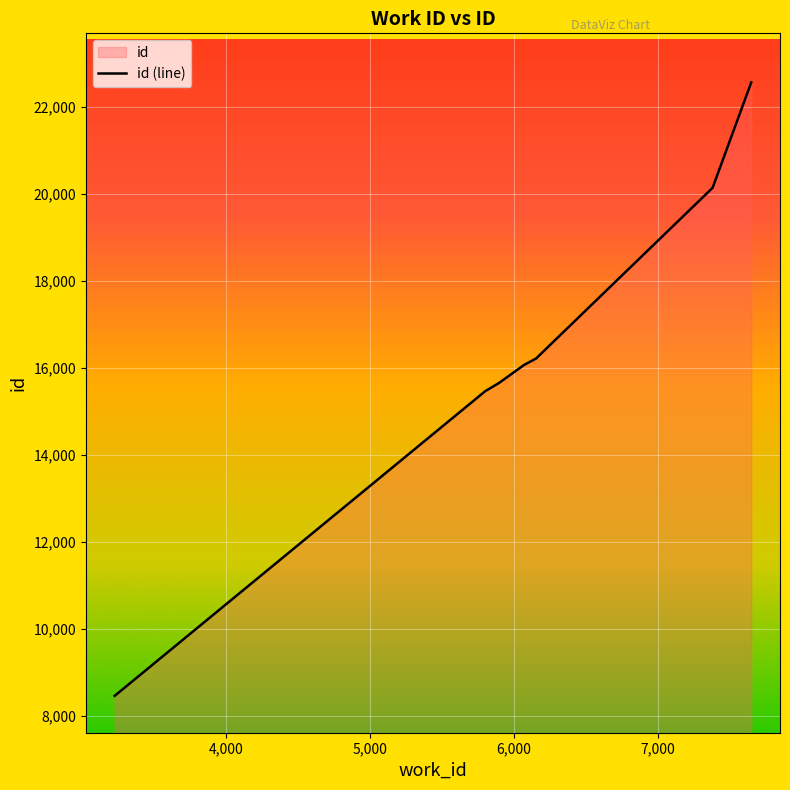

True or false: there are more than 0 points higher than both neighbors.

False